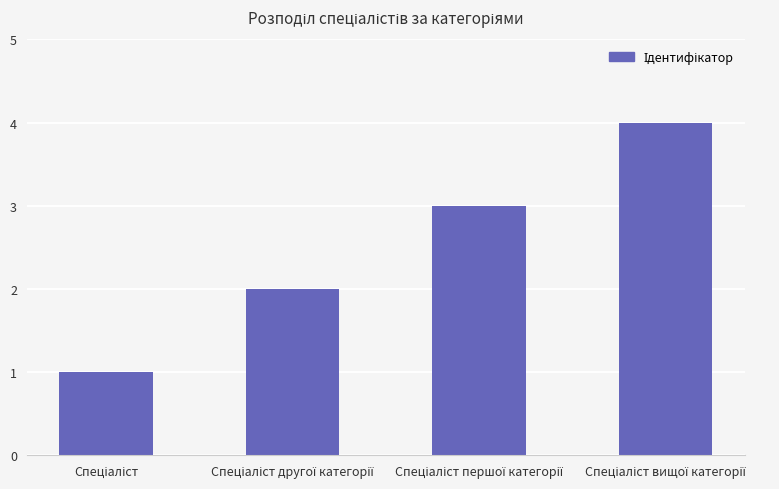

How many values are between 2 and 4?

3